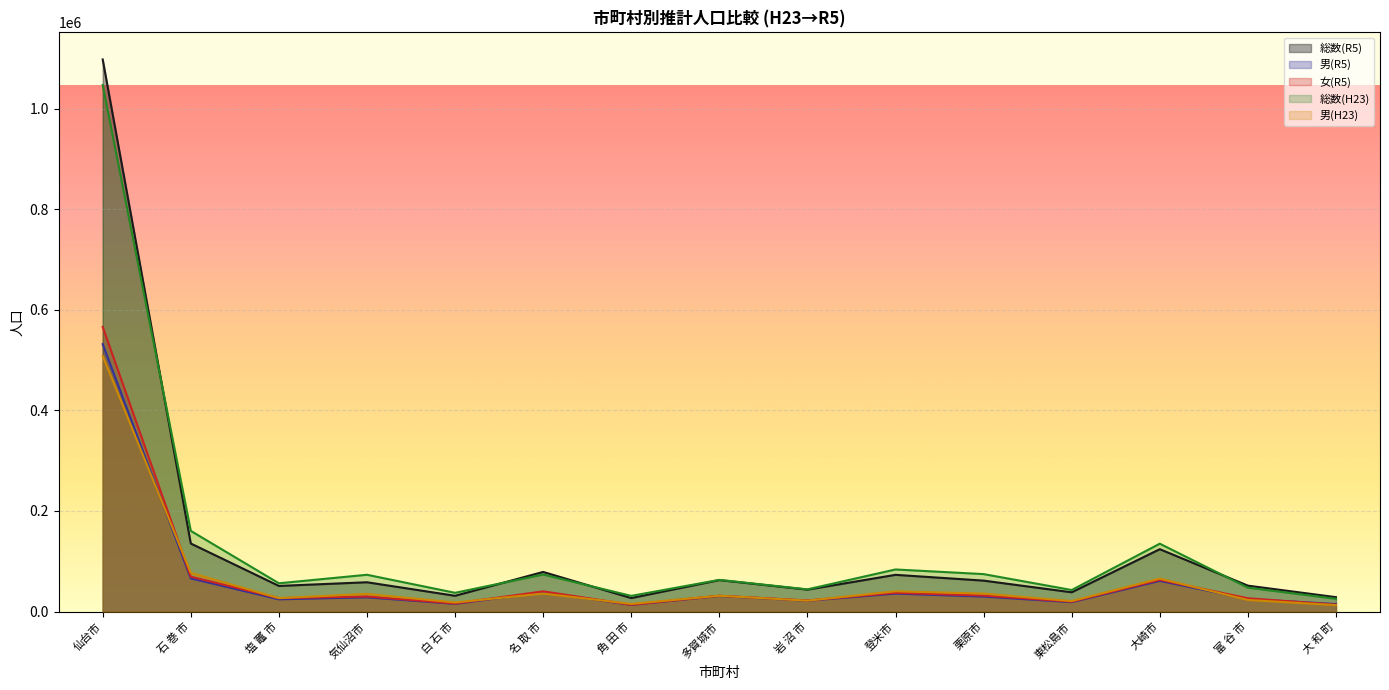

In 総数(H23), how many points are lower than both neighbors (excluding endpoints)?

5